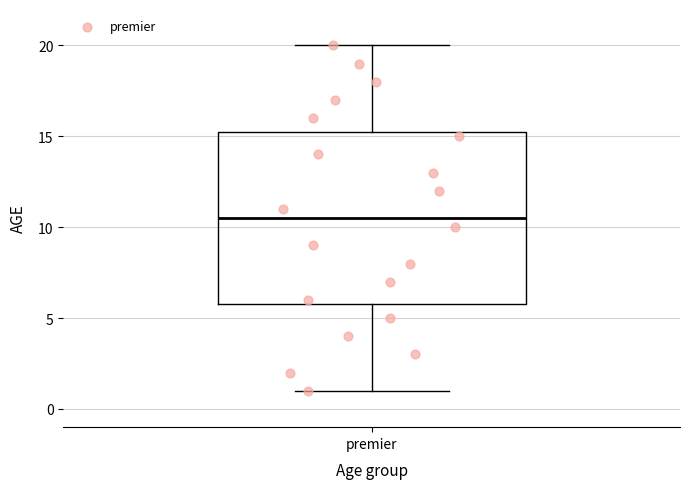

Read this box plot against the y-axis: the position of the median line, the range covered by the box, and the ends of both whiskers. The values are not printed on the chart, so give them approximately, as read against the axis.

median 10.5, box 6.0 to 15.5, whiskers 1.0 to 20.0